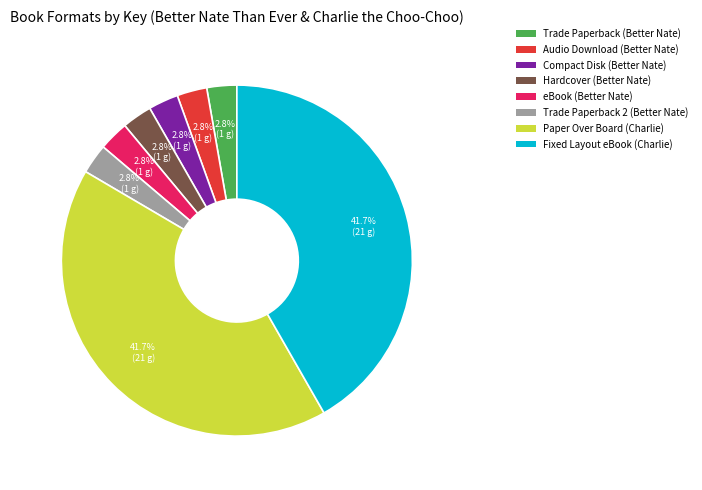

Combined, do Trade Paperback 2 (Better Nate) and Trade Paperback (Better Nate) account for over 50%?

No